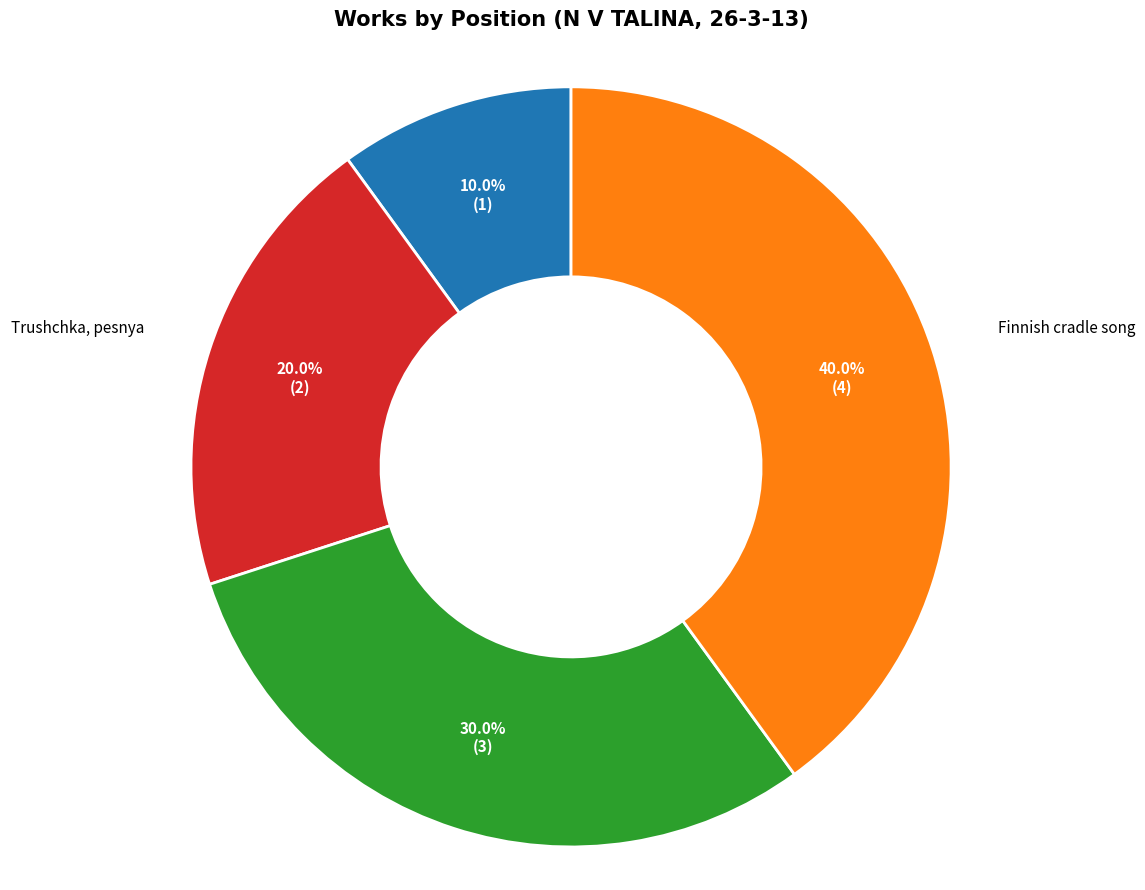

To the nearest percent, what is the difference between the largest and smallest slice percentages?

30%